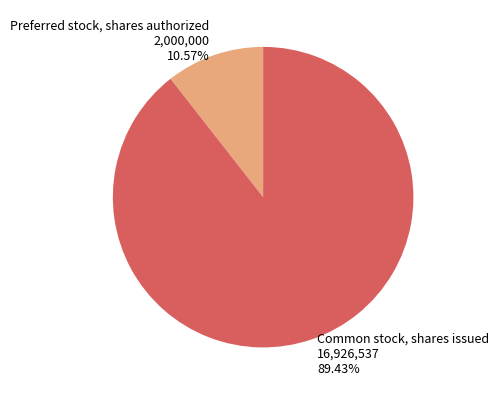

True or false: Common stock, shares issued accounts for 89% of the total.

True